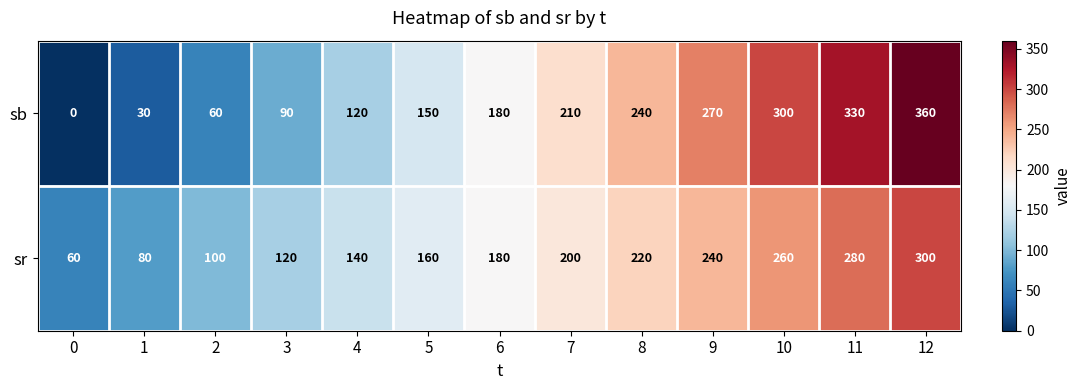

What is the spread (max minus min) of values at 9?

30